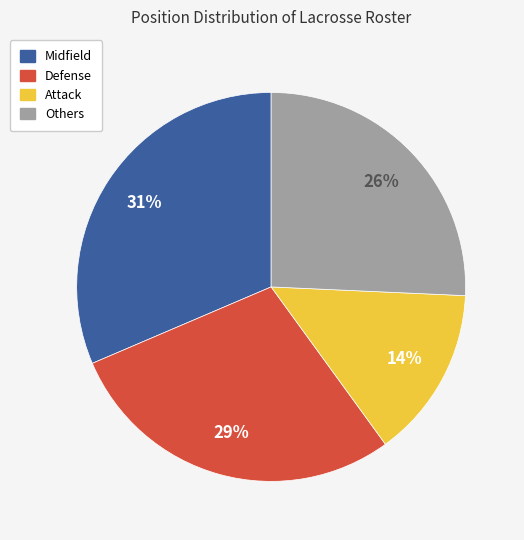

How many segments does this pie chart have?

4